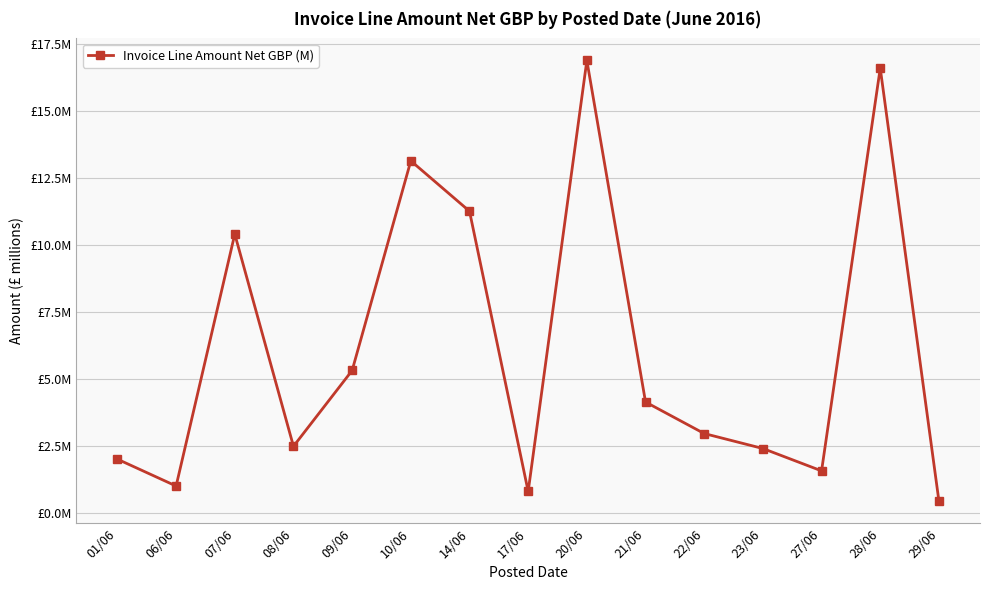

Does the chart have visible grid lines?

Yes